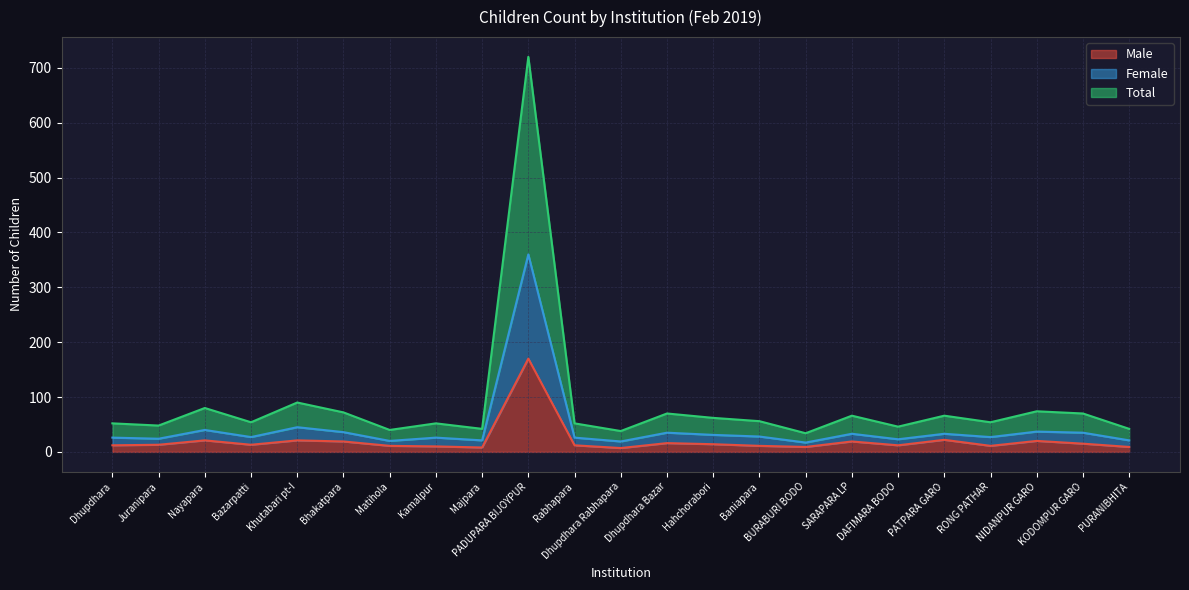

Rank the series by their maximum value, from highest to lowest.

Total, Female, Male